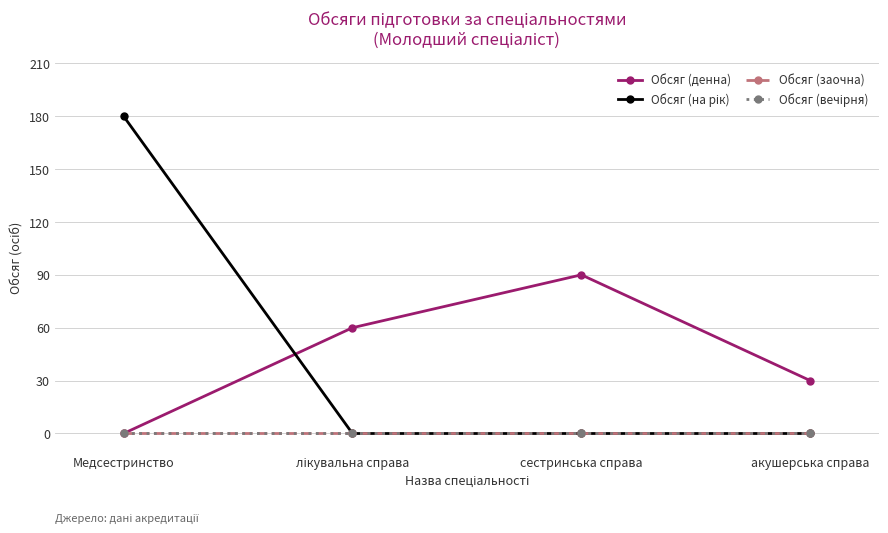

Count the Обсяг (на рік) values in the range 0 to 180.

4